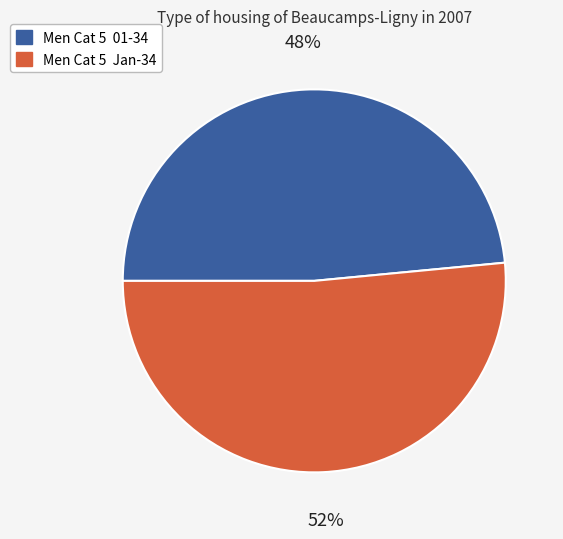

To the nearest percent, what is the average slice percentage?

50%